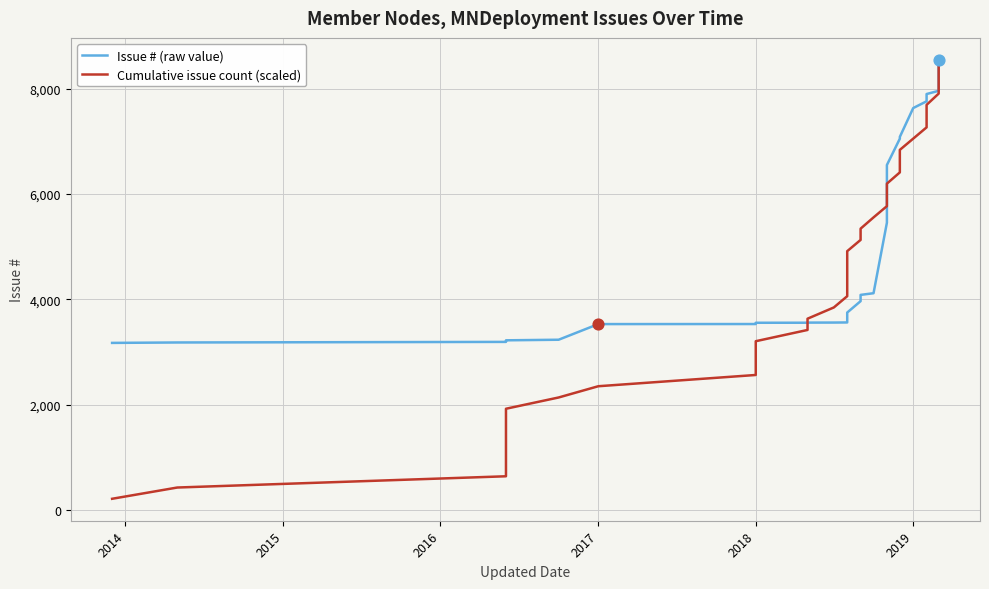

Which series has the widest spread of Y values?

Cumulative issue count (scaled)